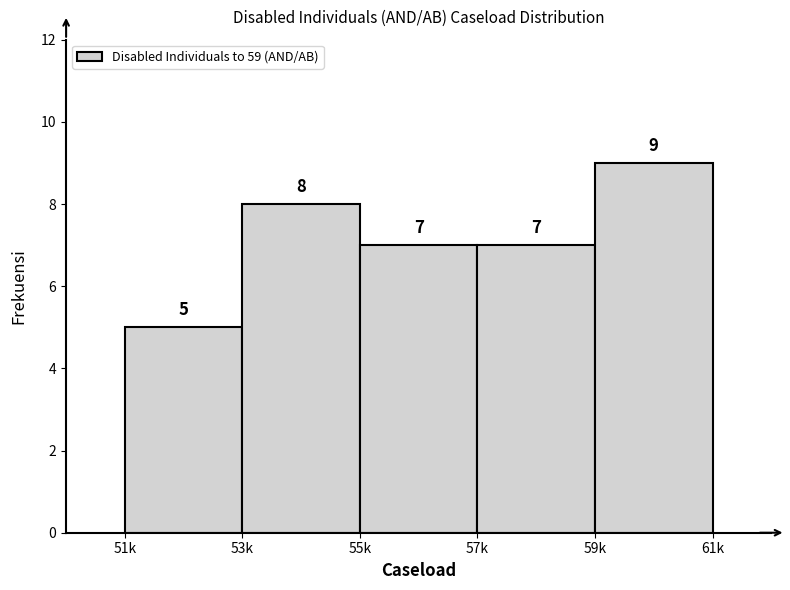

Reading left to right, transcribe all the data shown in this chart.

51k=5	53k=8	55k=7	57k=7	59k=9